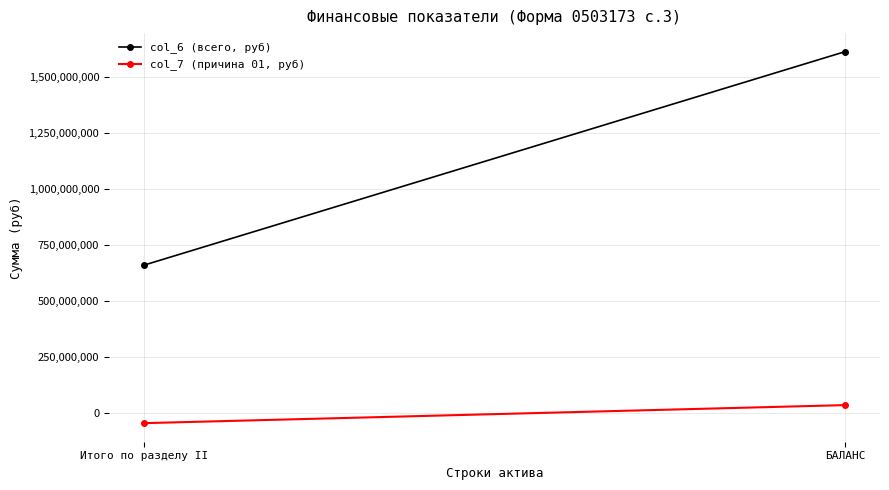

Is the value of col_7 (причина 01, руб) at БАЛАНС greater than the value of col_6 (всего, руб) at Итого по разделу II?

No